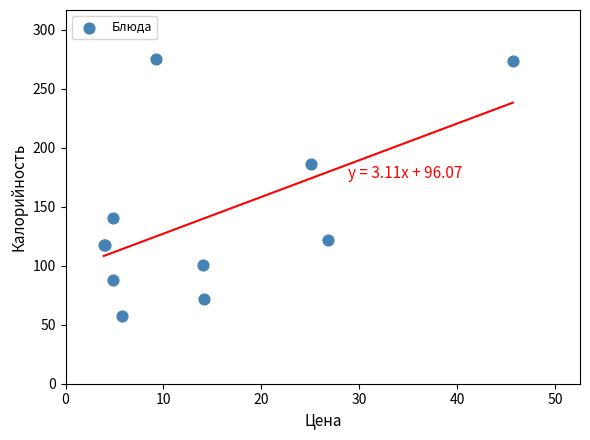

What Y value in the scatter plot is closest to 166?

185.8